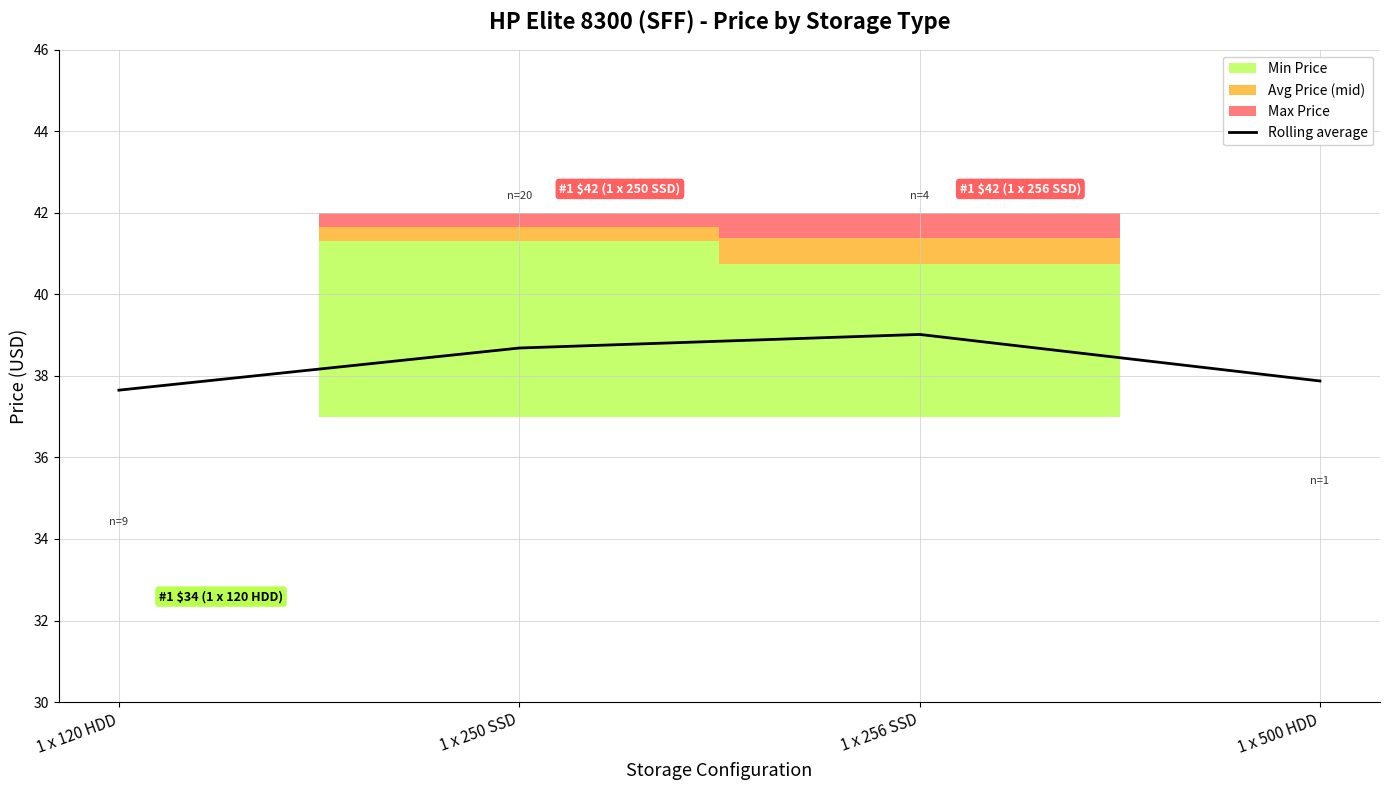

What is the sum of the values at 1 x 120 HDD and 1 x 500 HDD?

75.5